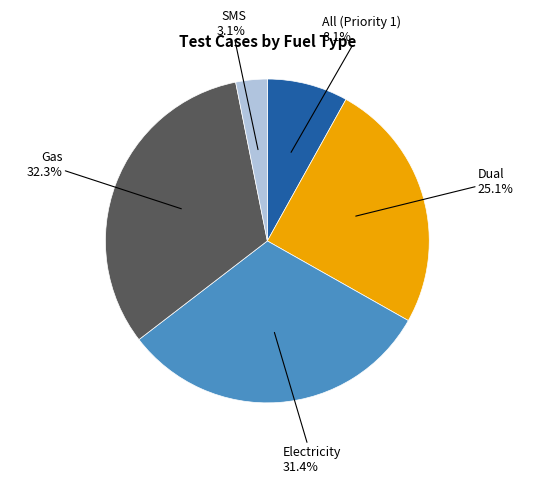

Combined, what portion of the pie is Dual and Gas?

57.4%